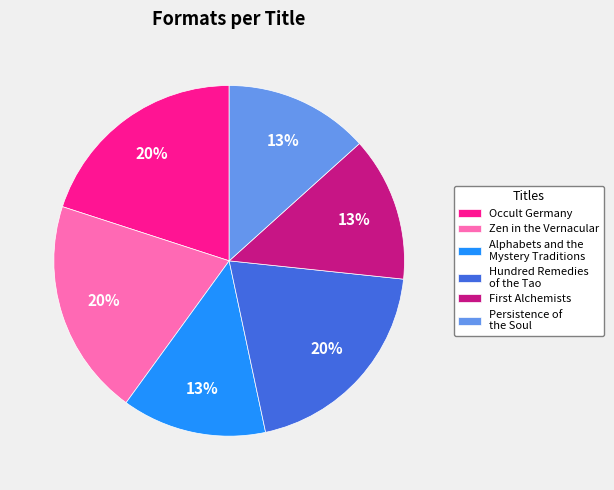

How many segments does this pie chart have?

6